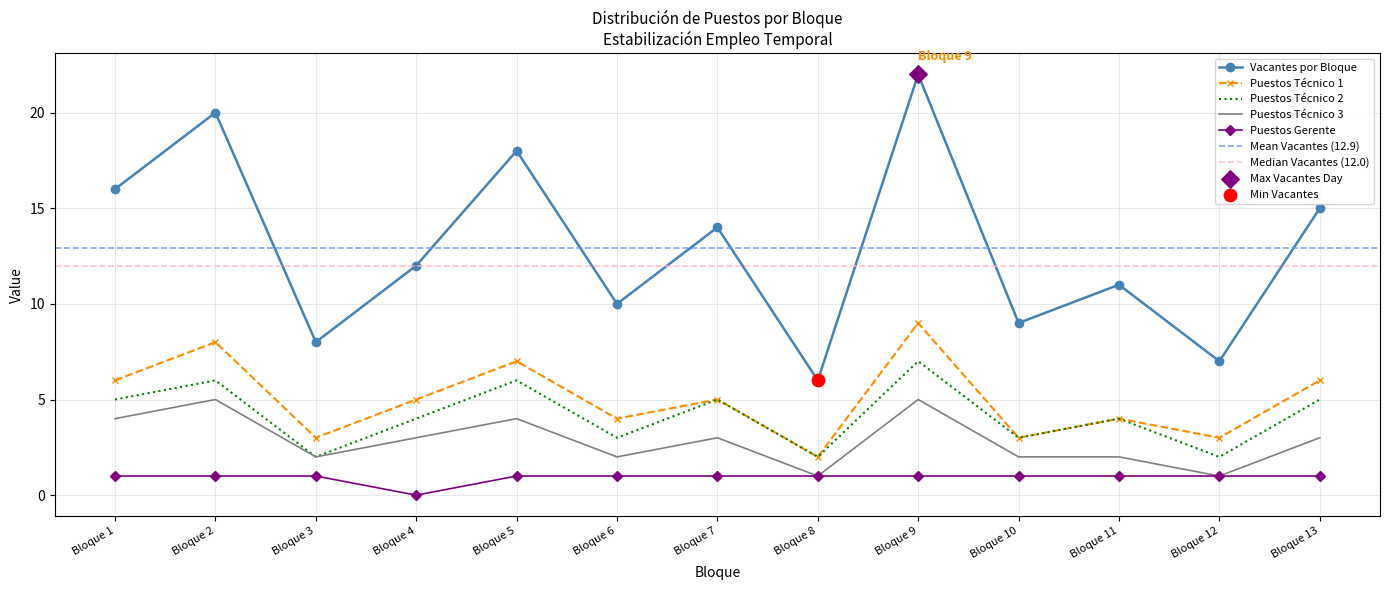

At how many categories does at least one series exceed 21?

1